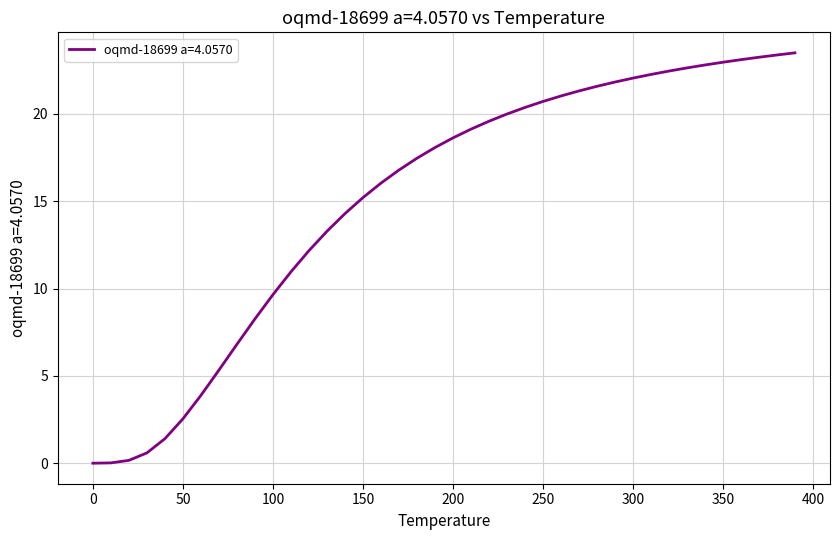

What is the difference between the maximum and minimum values?

23.5